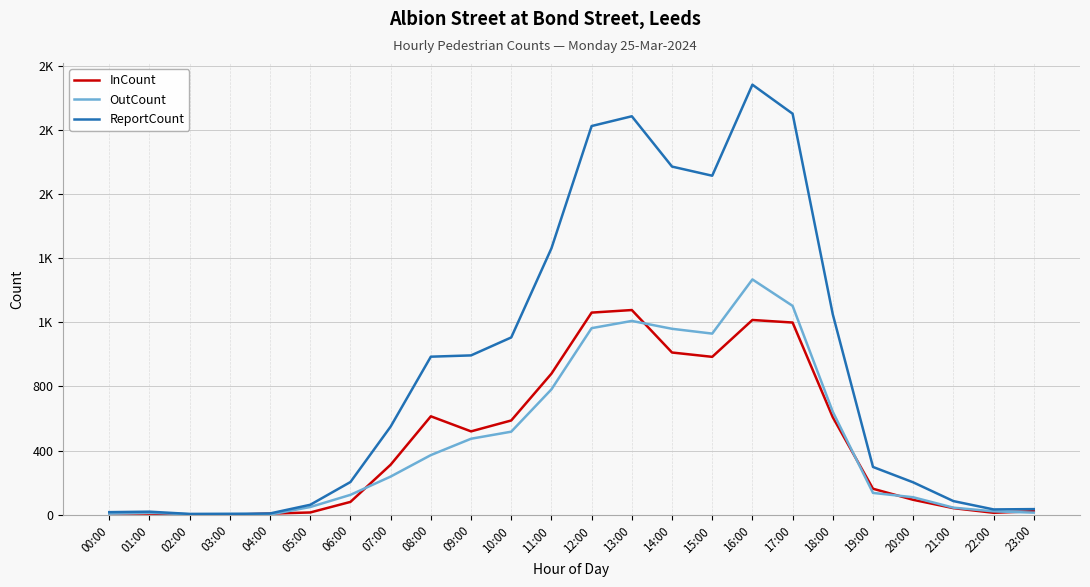

What is the lowest value of the ReportCount series?

5